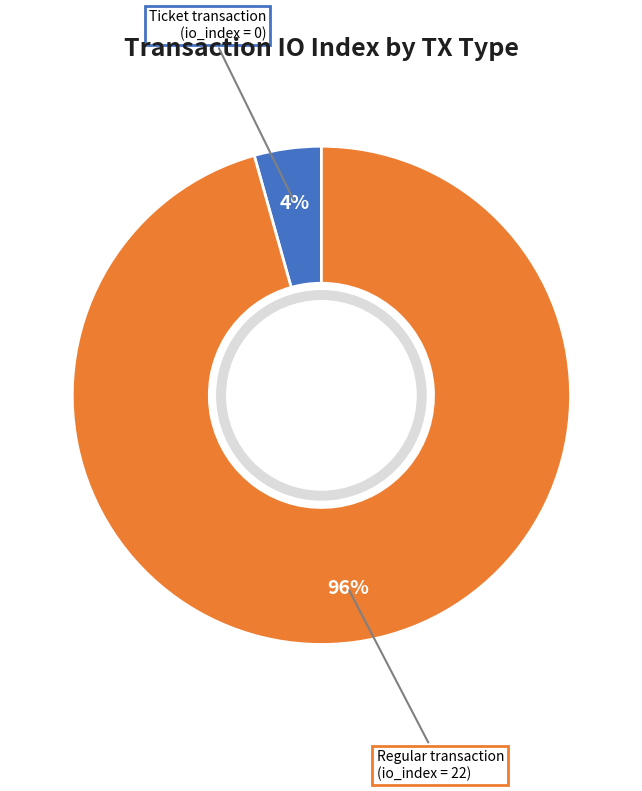

Is there any slice that represents more than half of the pie?

Yes